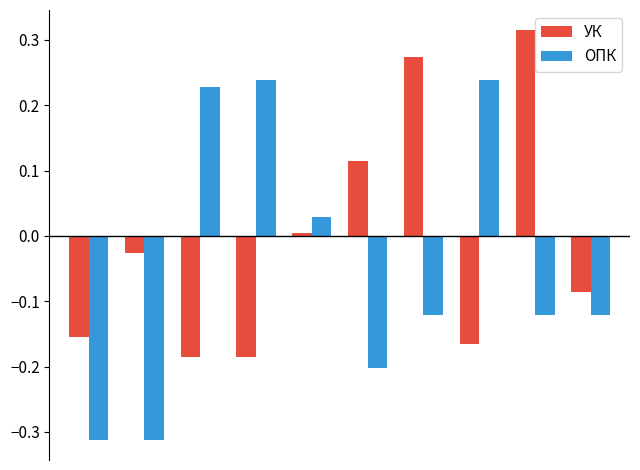

Rank the series by their average value, from highest to lowest.

УК, ОПК